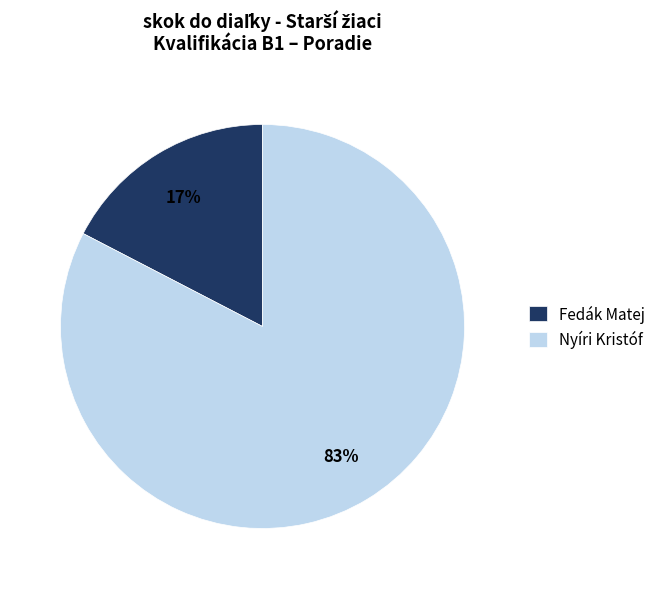

Which slice is the smallest?

Fedák Matej